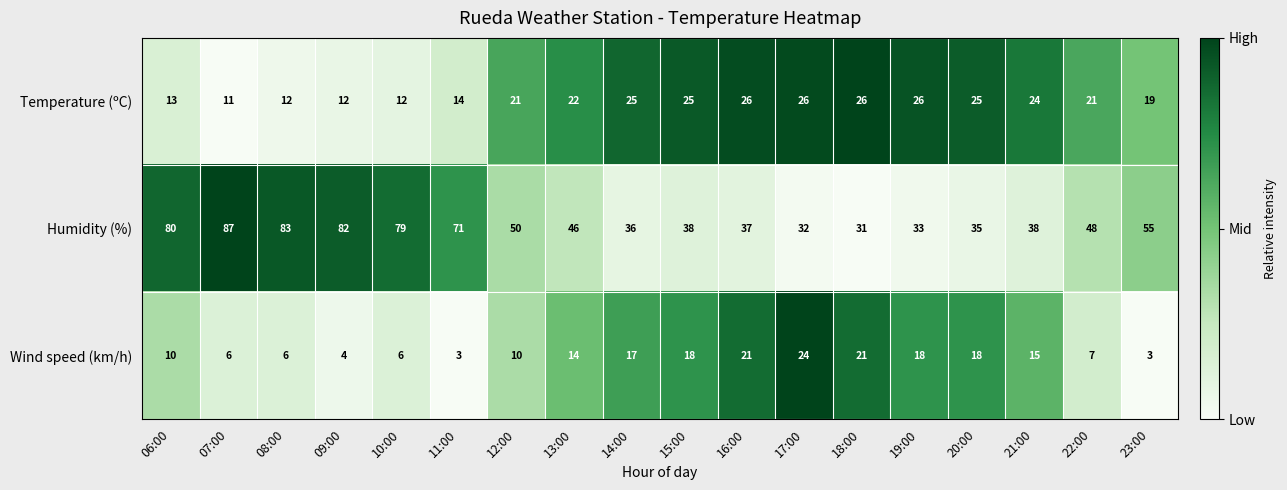

Rank the series by their maximum value, from lowest to highest.

Wind speed (km/h), Temperature (ºC), Humidity (%)